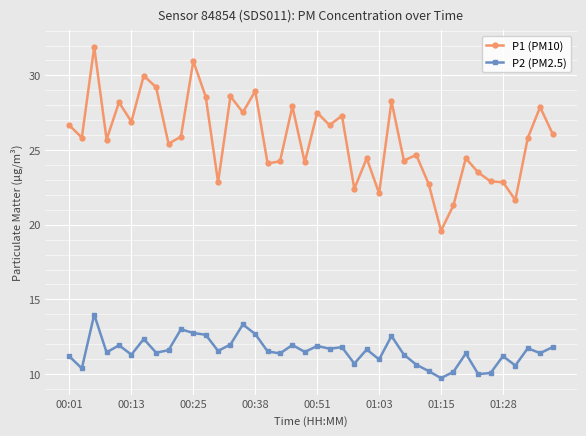

What is the smallest value displayed?

9.7